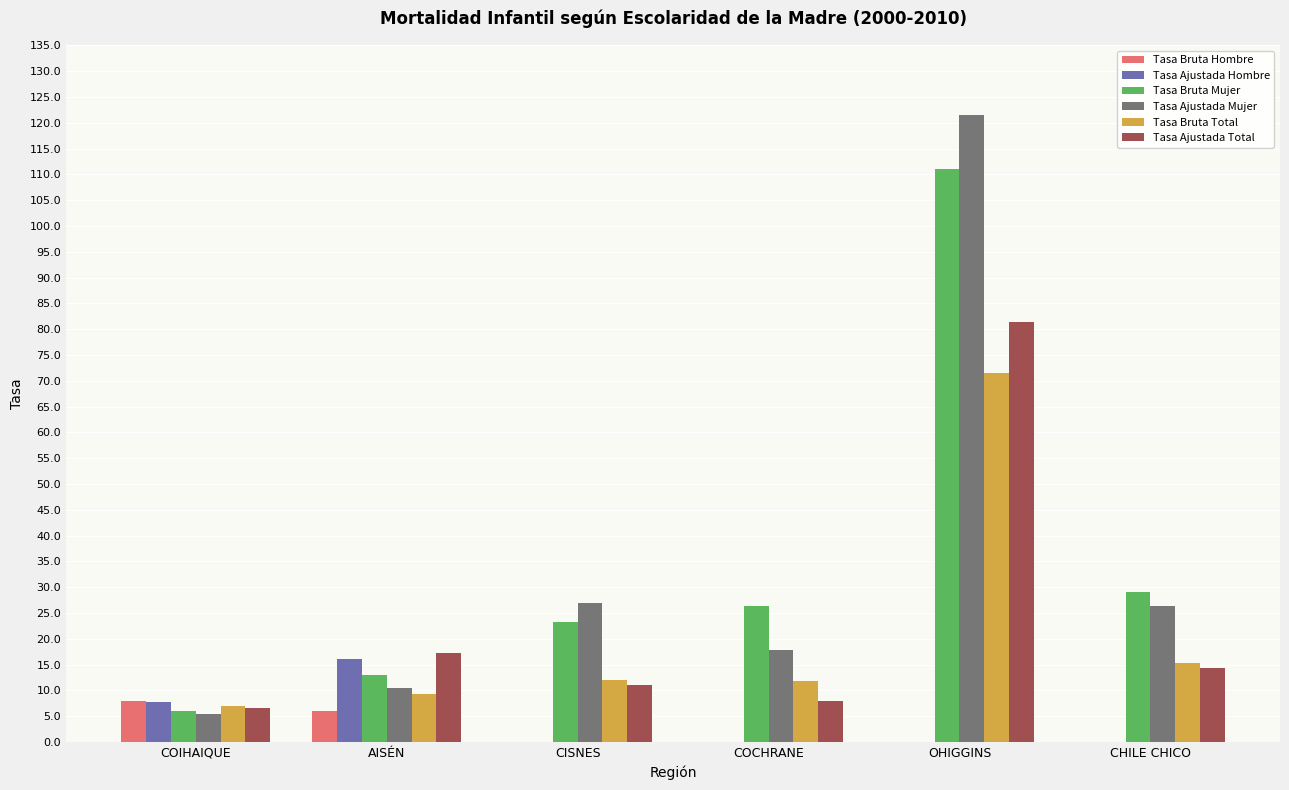

The Tasa Bruta Hombre series shows 10.5 at AISÉN. True or false?

False